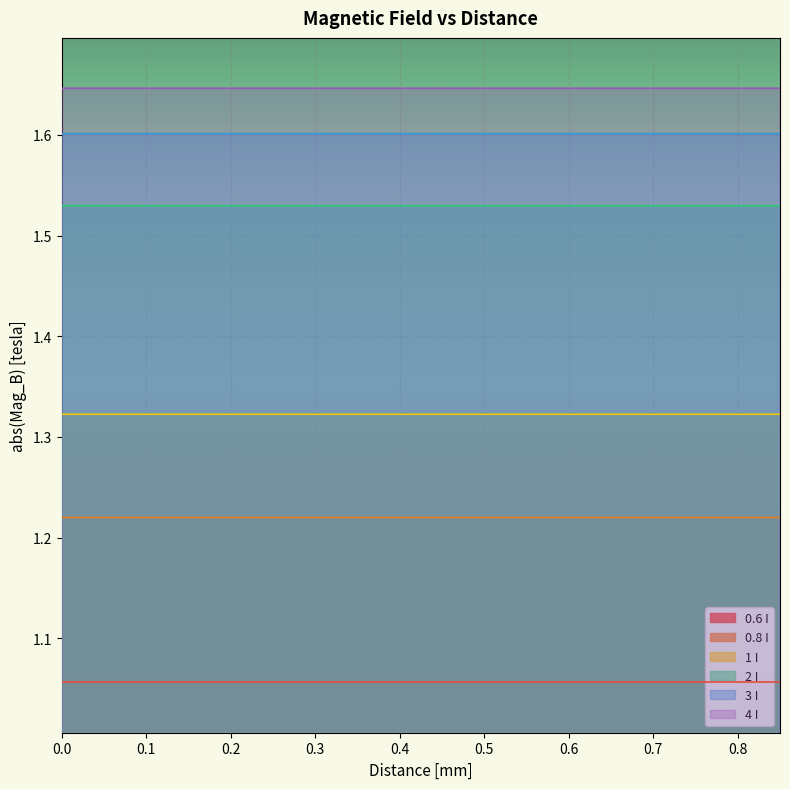

How many distinct data groups are displayed?

6